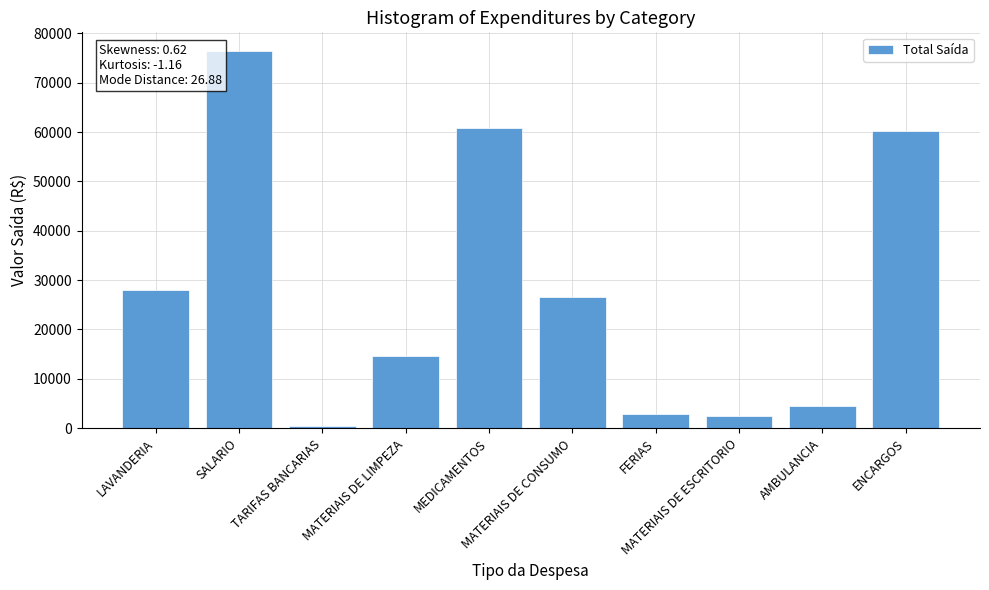

Where is the data nearest to the value 38421?

LAVANDERIA